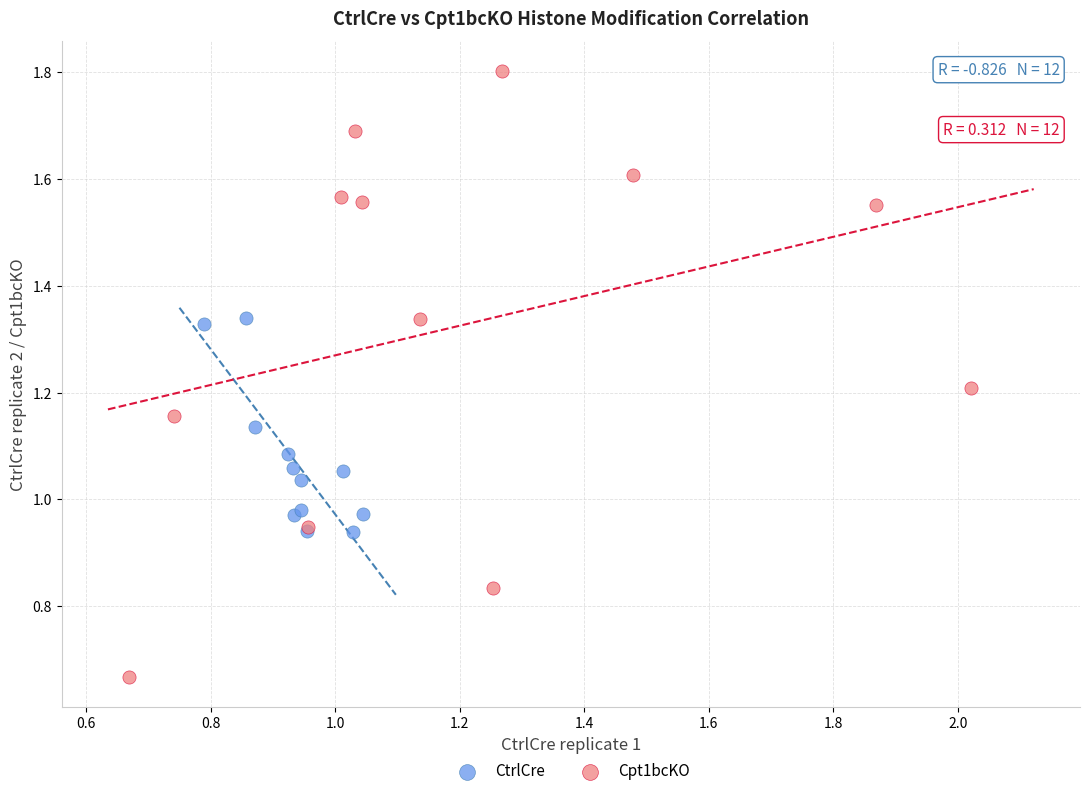

Which series contains the highest Y value?

Cpt1bcKO